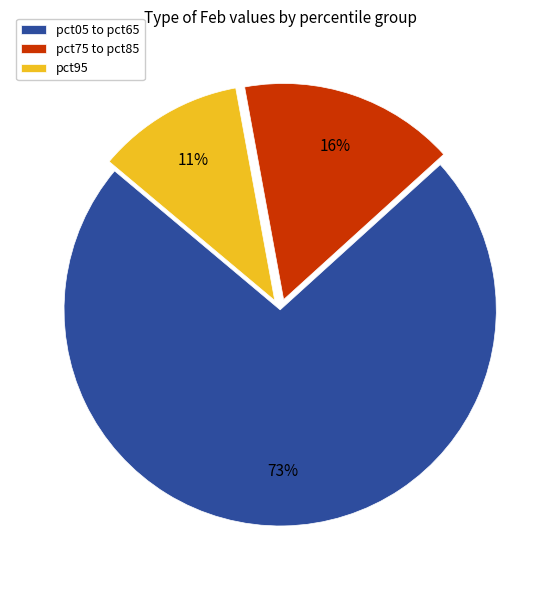

Approximately how many times larger is the value at pct95 compared to pct75 to pct85?

0.7